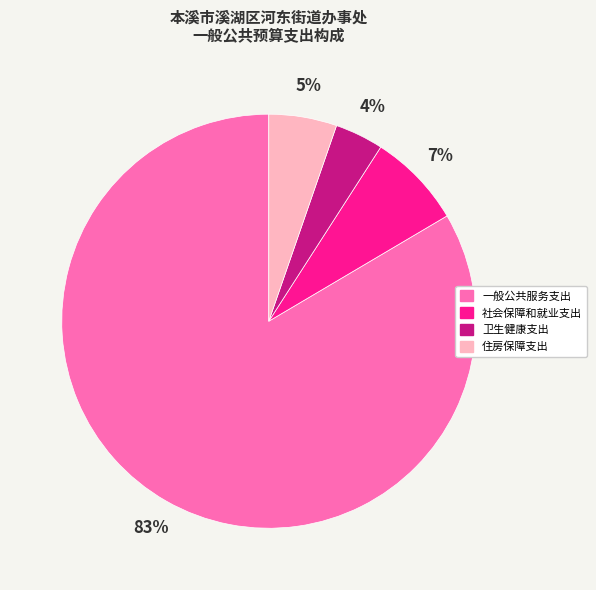

What is the largest slice in the pie chart?

一般公共服务支出